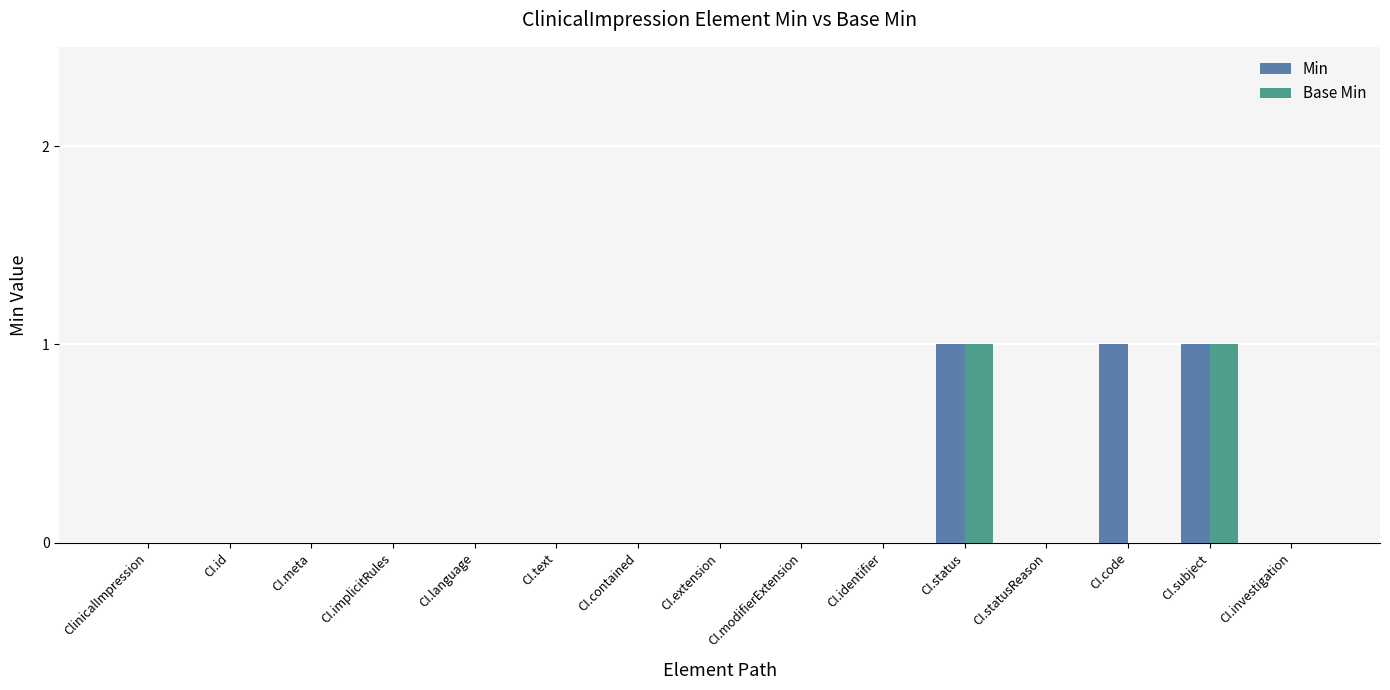

Between CI.meta and CI.code, which series saw the biggest shift?

Min